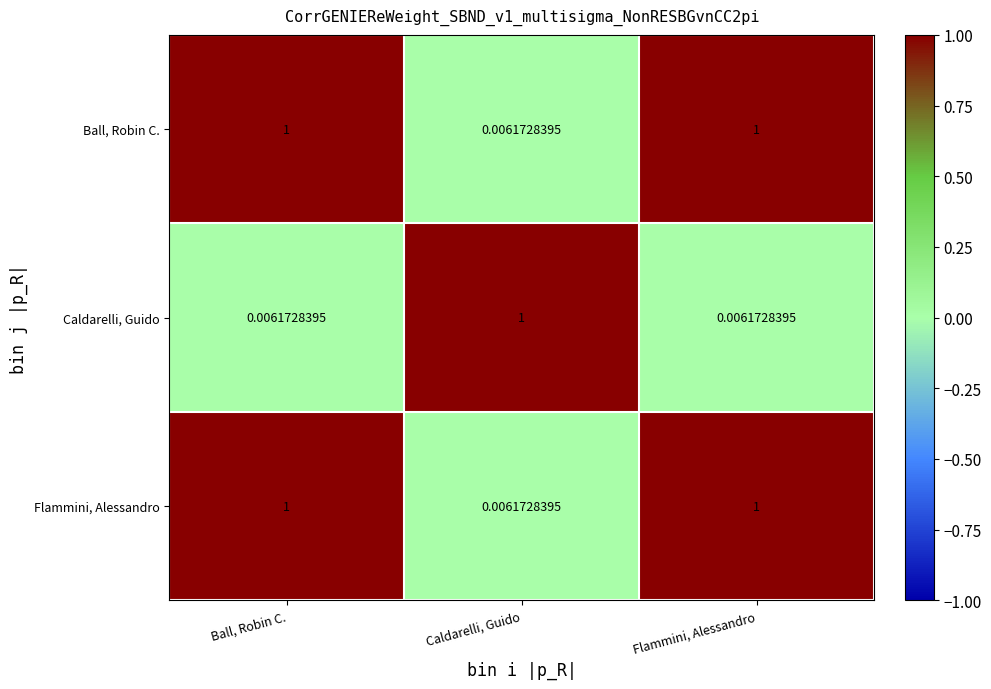

Is the value of Caldarelli, Guido at Caldarelli, Guido greater than the value of Flammini, Alessandro at Caldarelli, Guido?

Yes